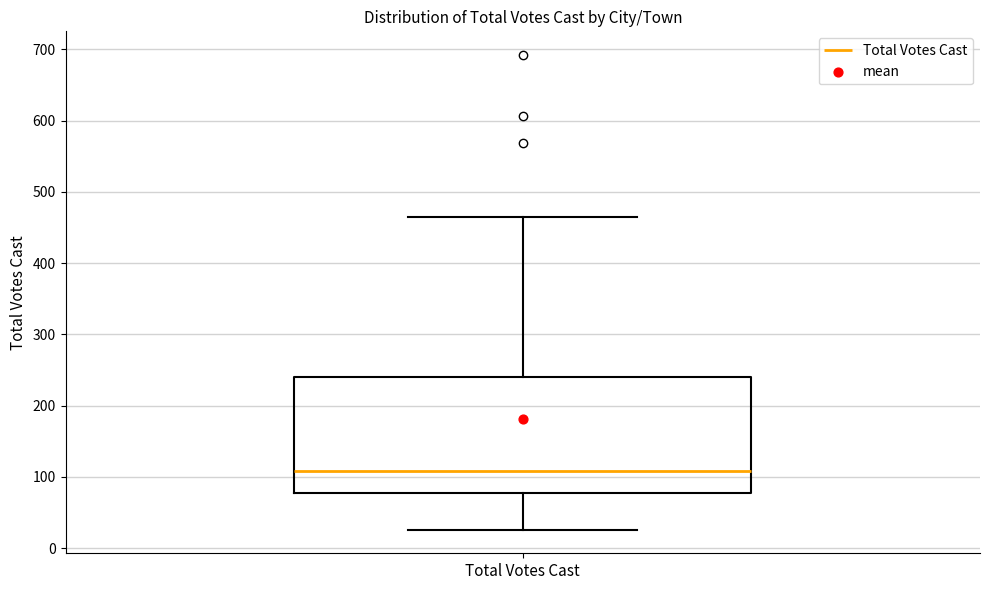

Transcribe this box plot: give where the median line is, the range the box spans, and where the two whiskers end, as read against the y-axis. The values are not printed on the chart, so give them approximately, as read against the axis.

median 110, box 80 to 240, whiskers 30 to 470